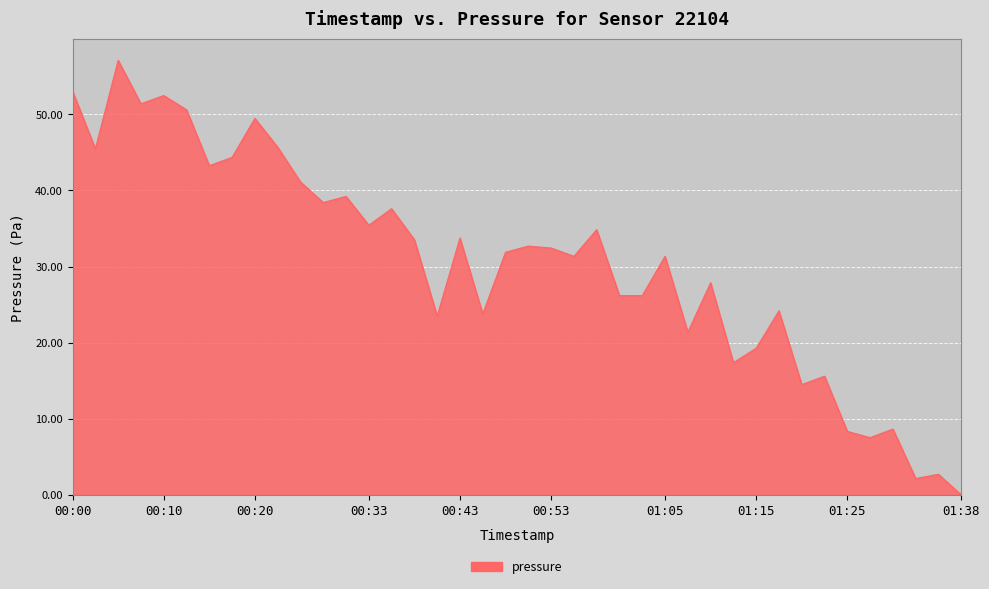

What is the maximum value shown in the chart?

57.1